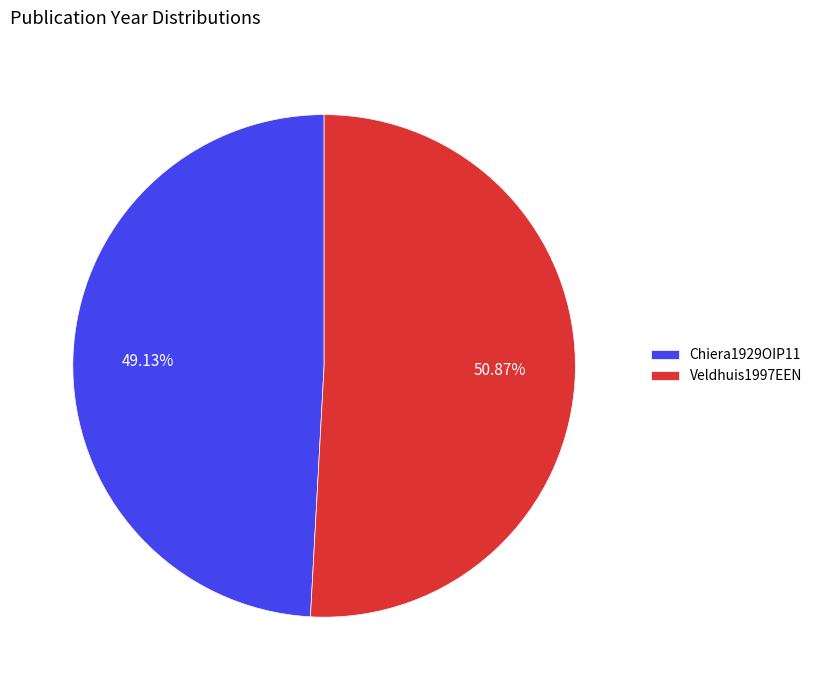

True or false: Chiera1929OIP11 accounts for 49% of the total.

True